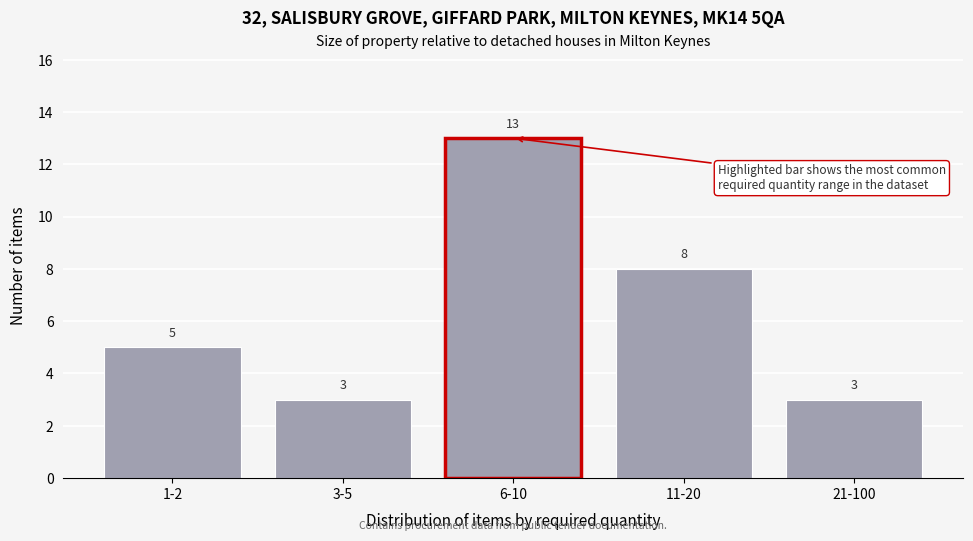

Reading right to left, list all the values displayed in this chart.

3	8	13	3	5